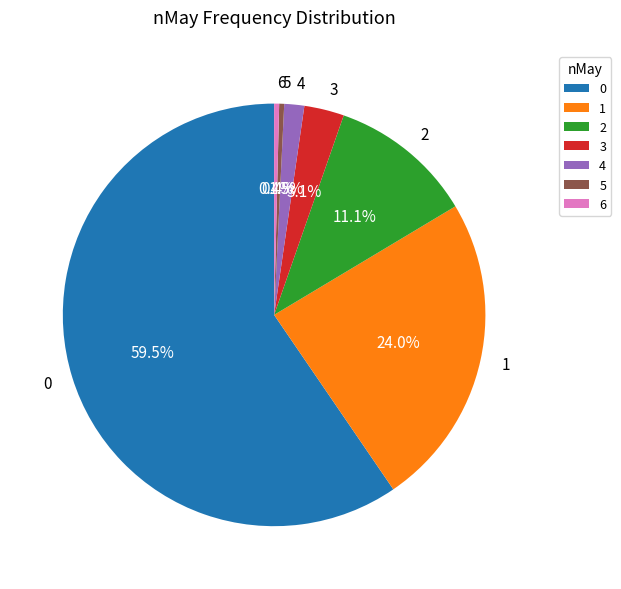

What is the ratio of the value at 4 to the value at 6?

4.0